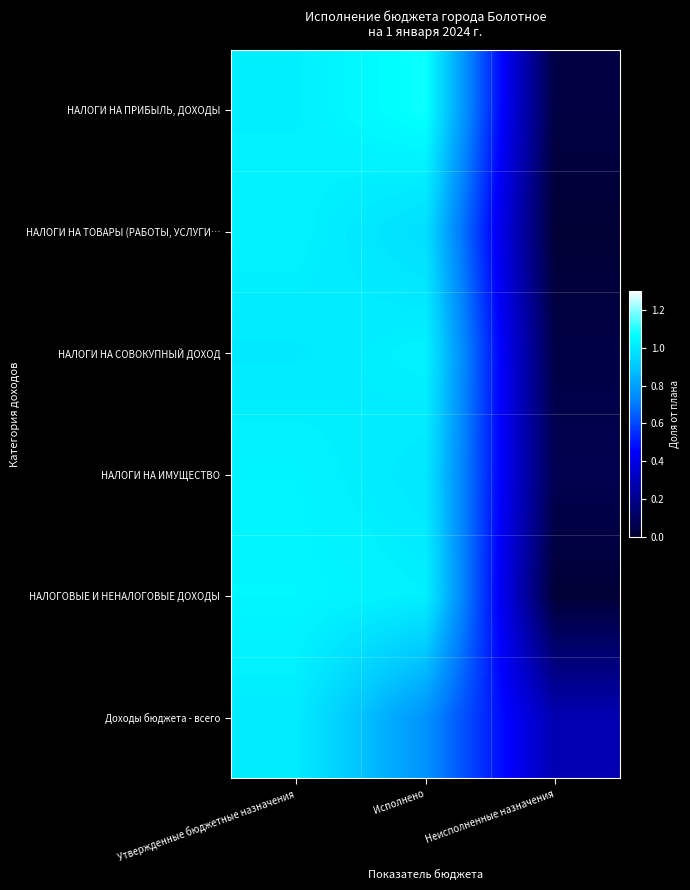

Which series has the largest range (max minus min)?

НАЛОГИ НА ПРИБЫЛЬ, ДОХОДЫ